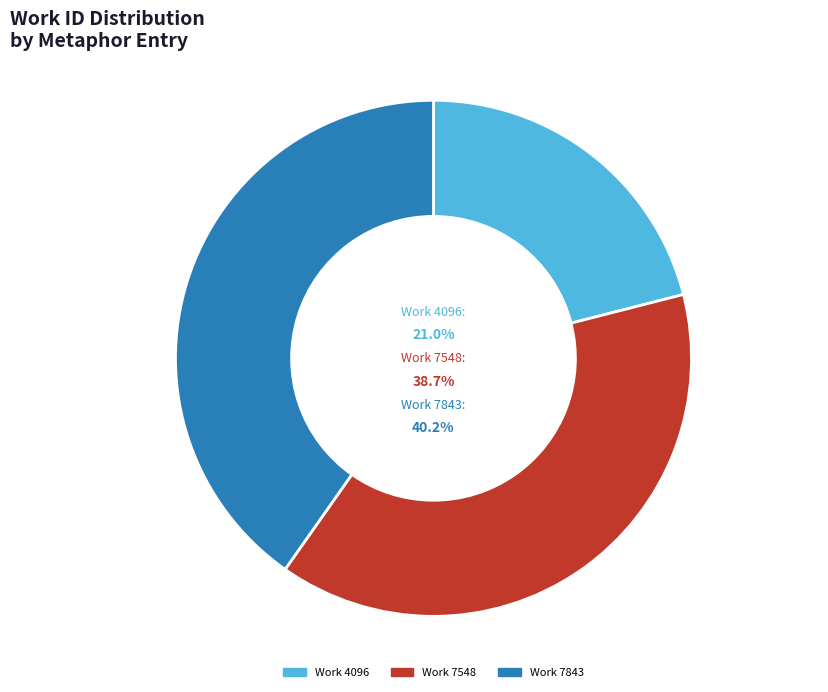

What is the largest slice in the pie chart?

Work 7843